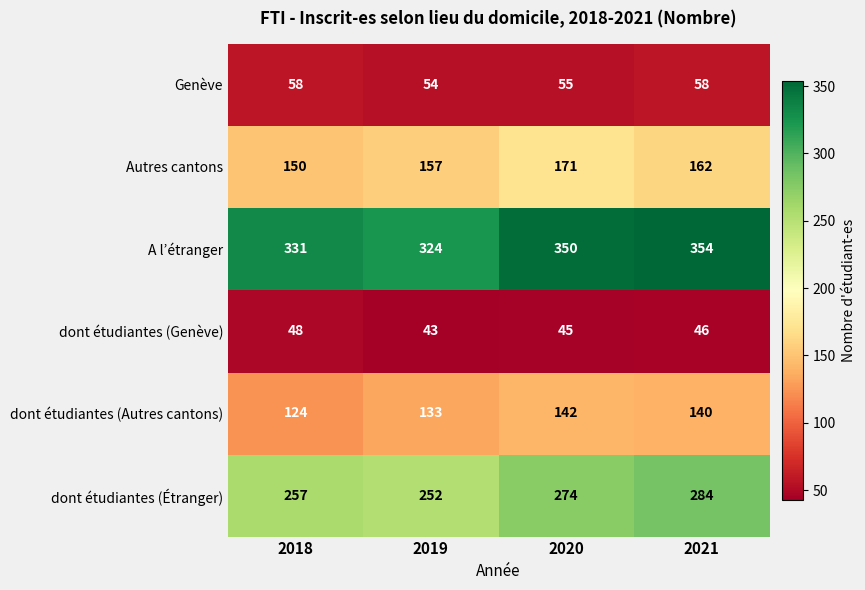

At how many categories does at least one series exceed 81?

4